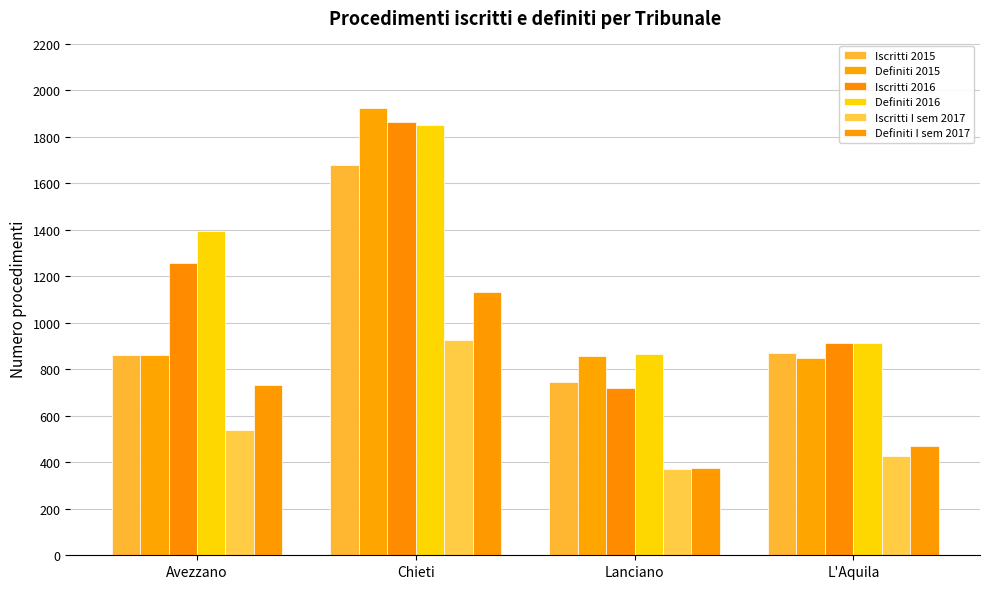

Rank the categories by Iscritti I sem 2017 value from highest to lowest.

Chieti, Avezzano, L'Aquila, Lanciano